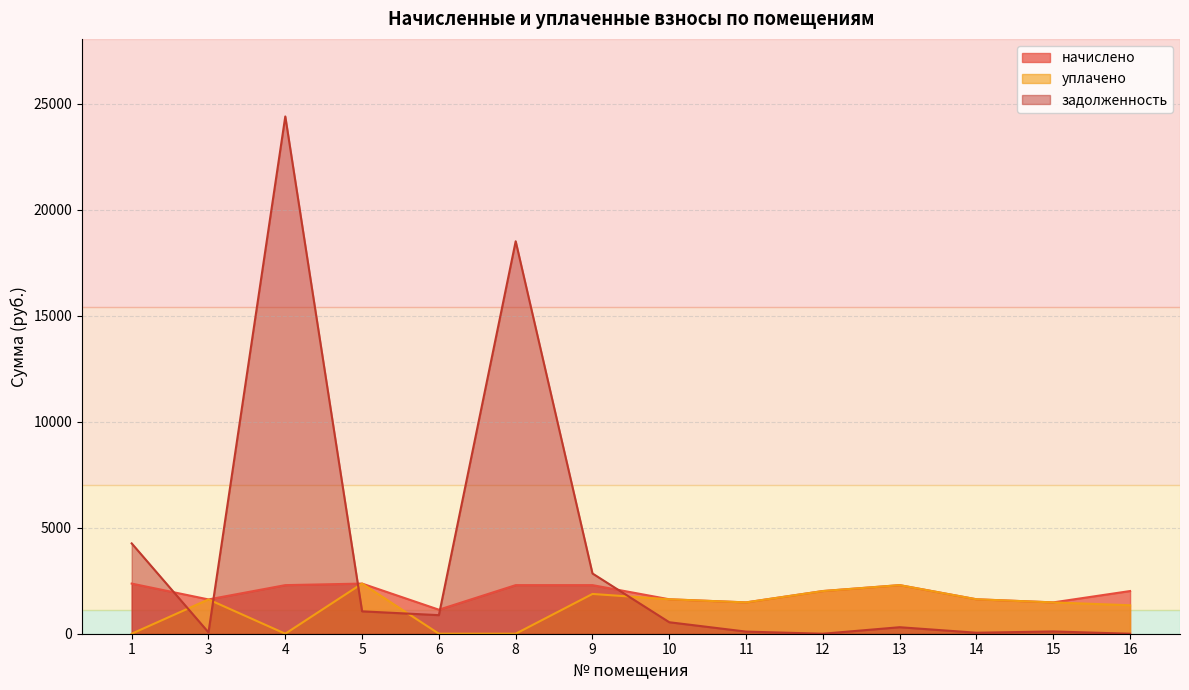

Which has a higher value, 15 or 16?

16